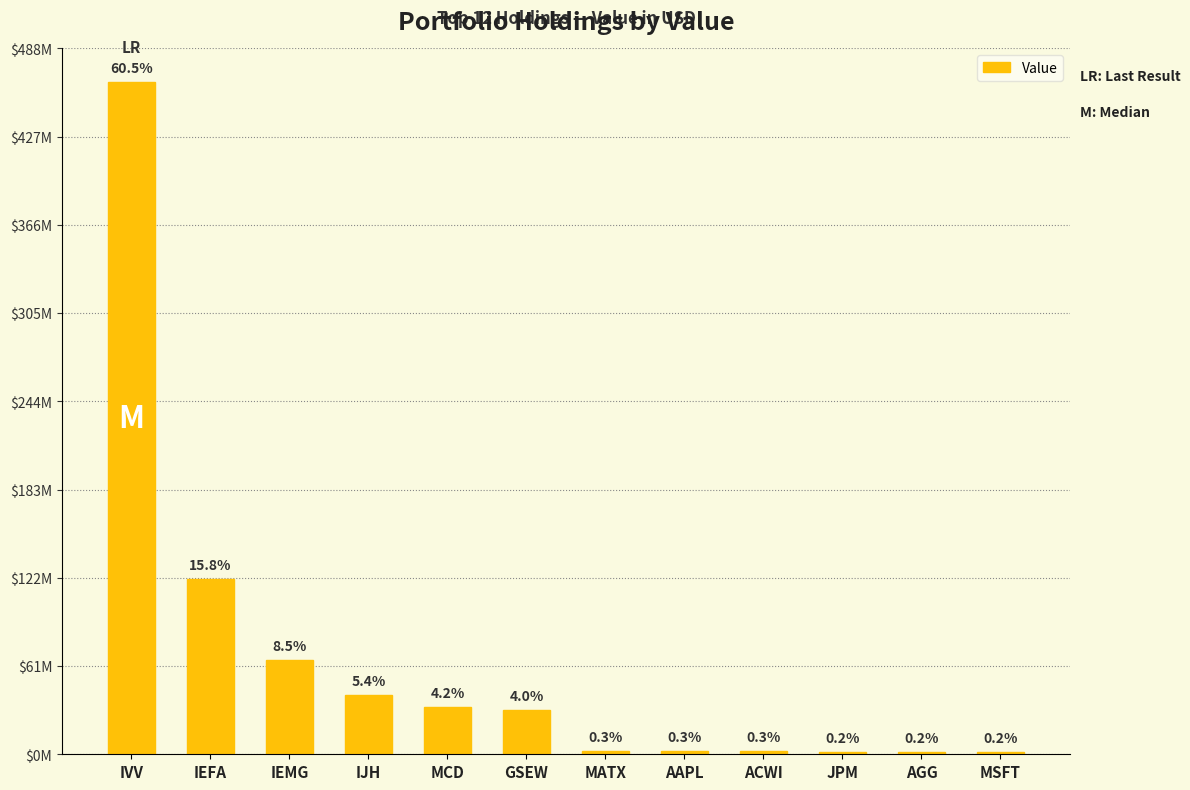

Which label corresponds to the smallest value in the chart?

MSFT